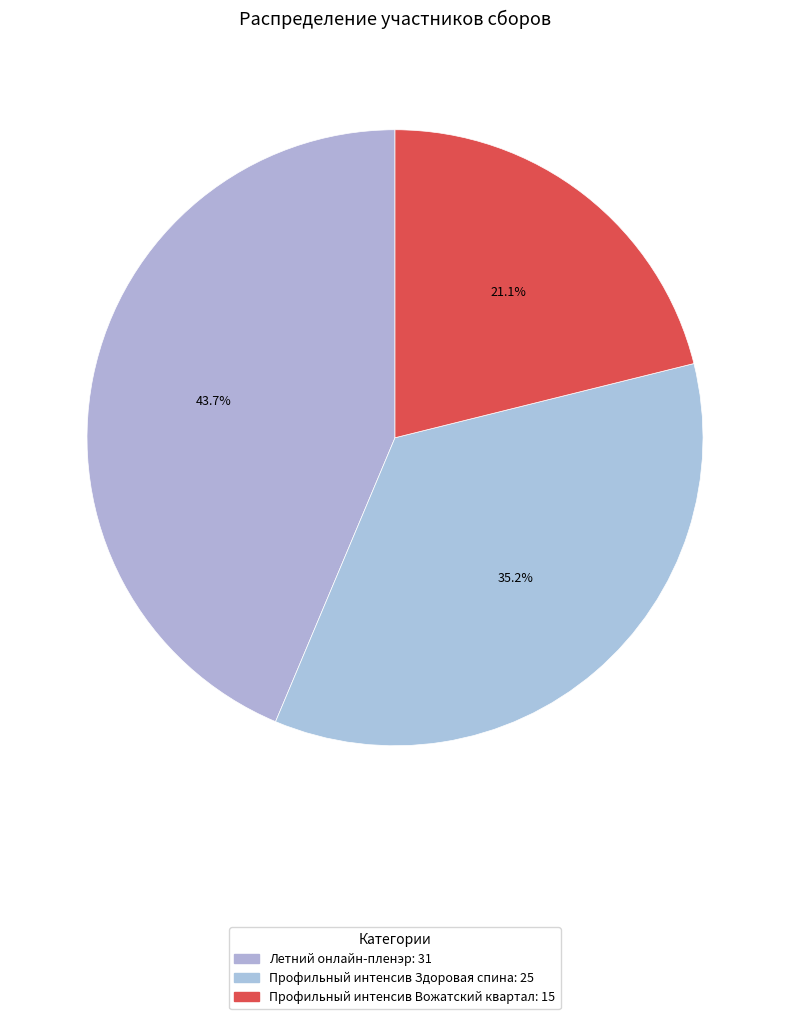

How many slices are in this pie chart?

3